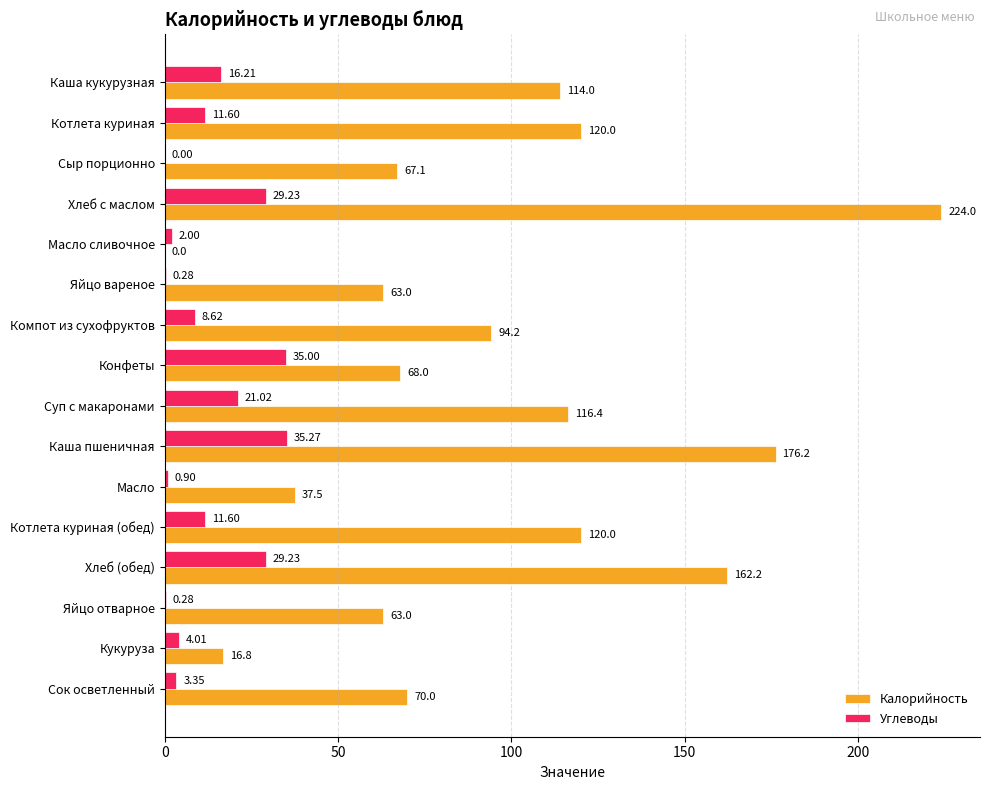

Is the value of Калорийность at Яйцо отварное greater than the value of Углеводы at Хлеб с маслом?

Yes